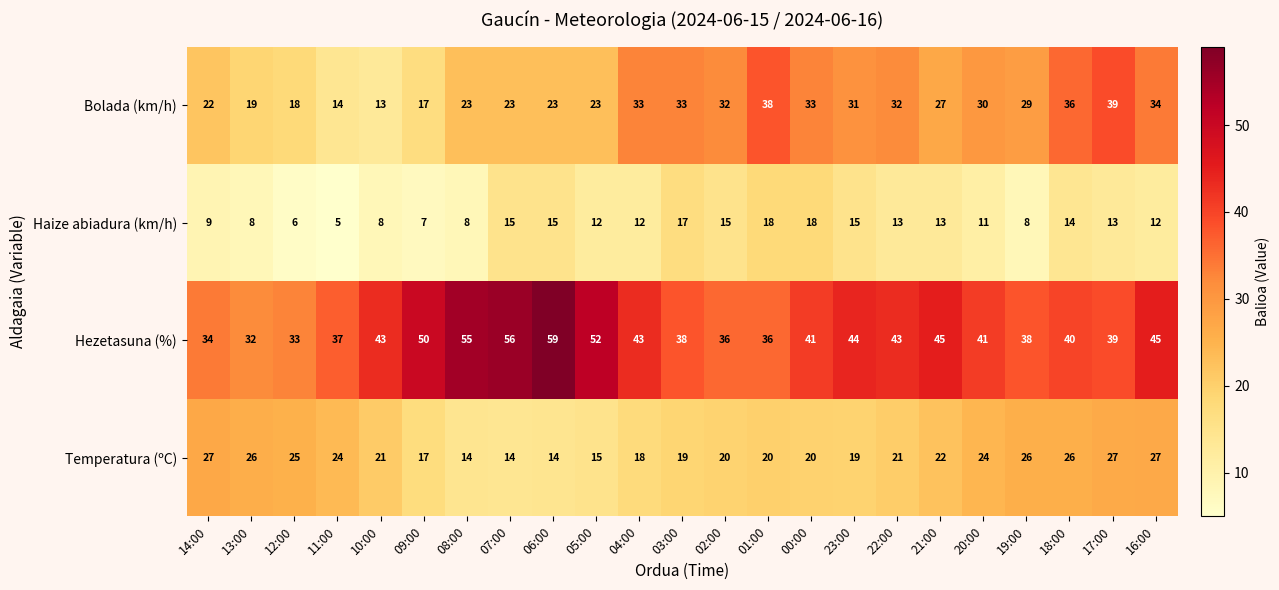

What is the approximate value of Bolada (km/h) at 11:00?

14